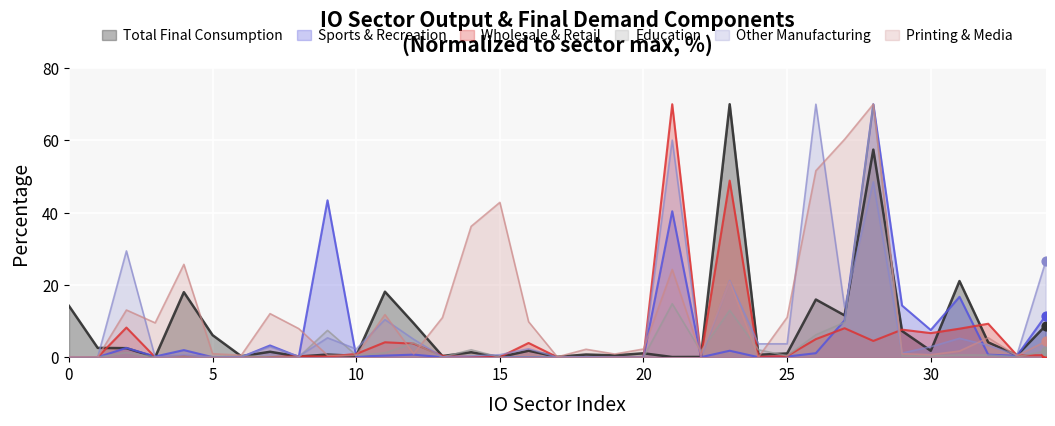

At which category is the sum across all series the highest?

IO29